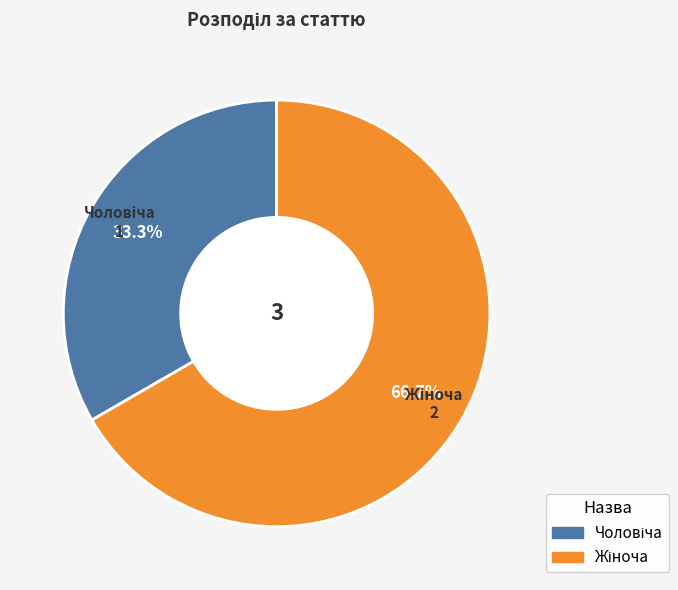

Is there any slice that represents more than half of the pie?

Yes